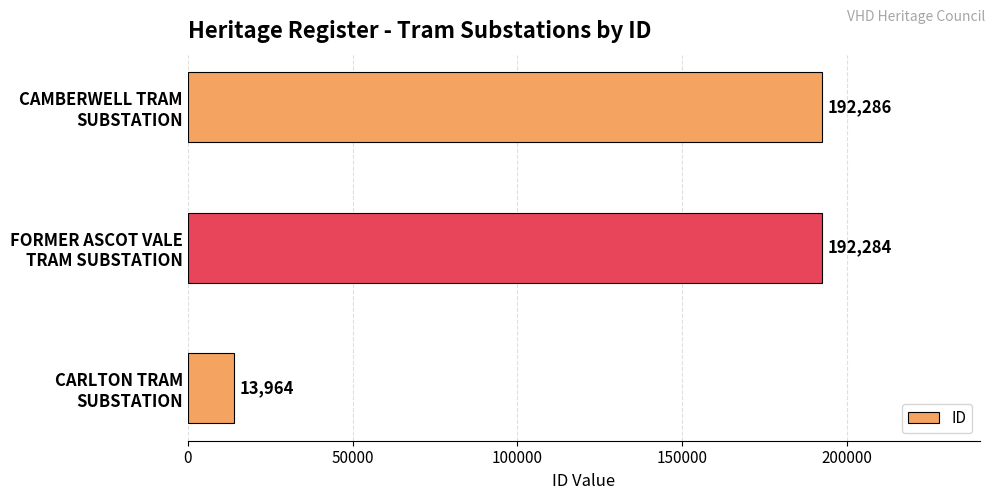

Reading bottom to top, what are all the values shown in this chart?

13964	192284	192286